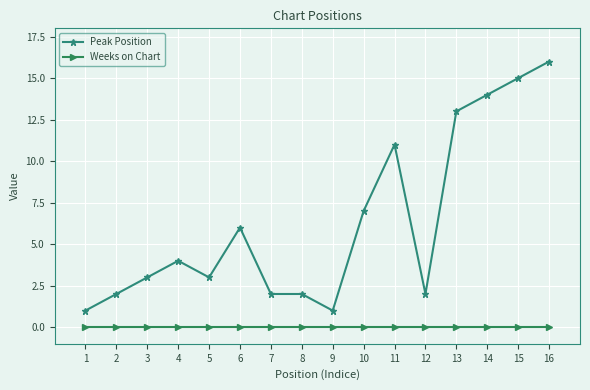

How many data points in Peak Position are less than 4?

8